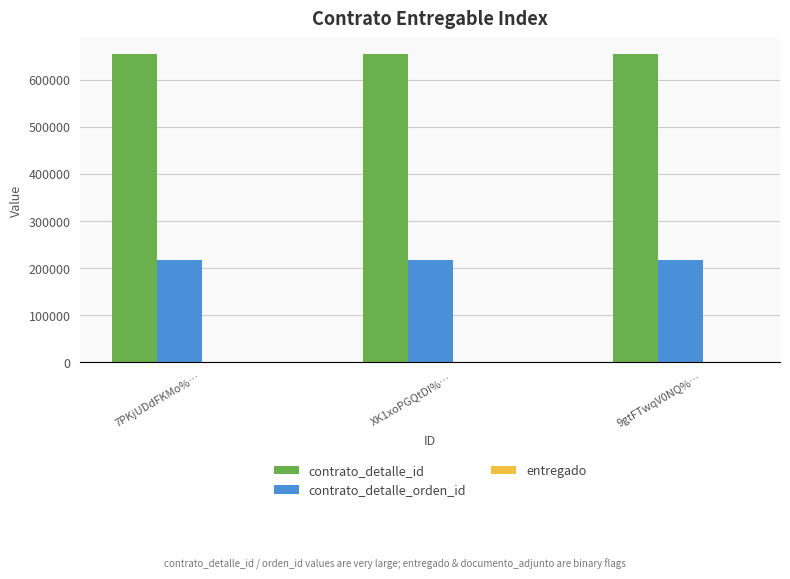

What is the highest value of the contrato_detalle_orden_id series?

218006